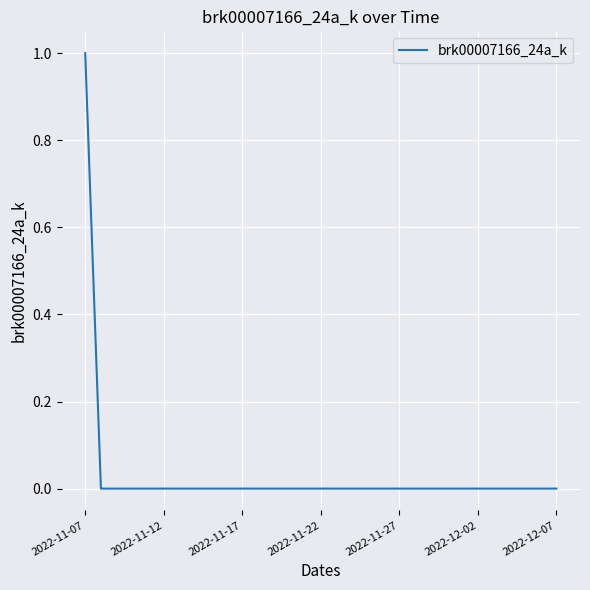

How many lines are shown in the chart?

1